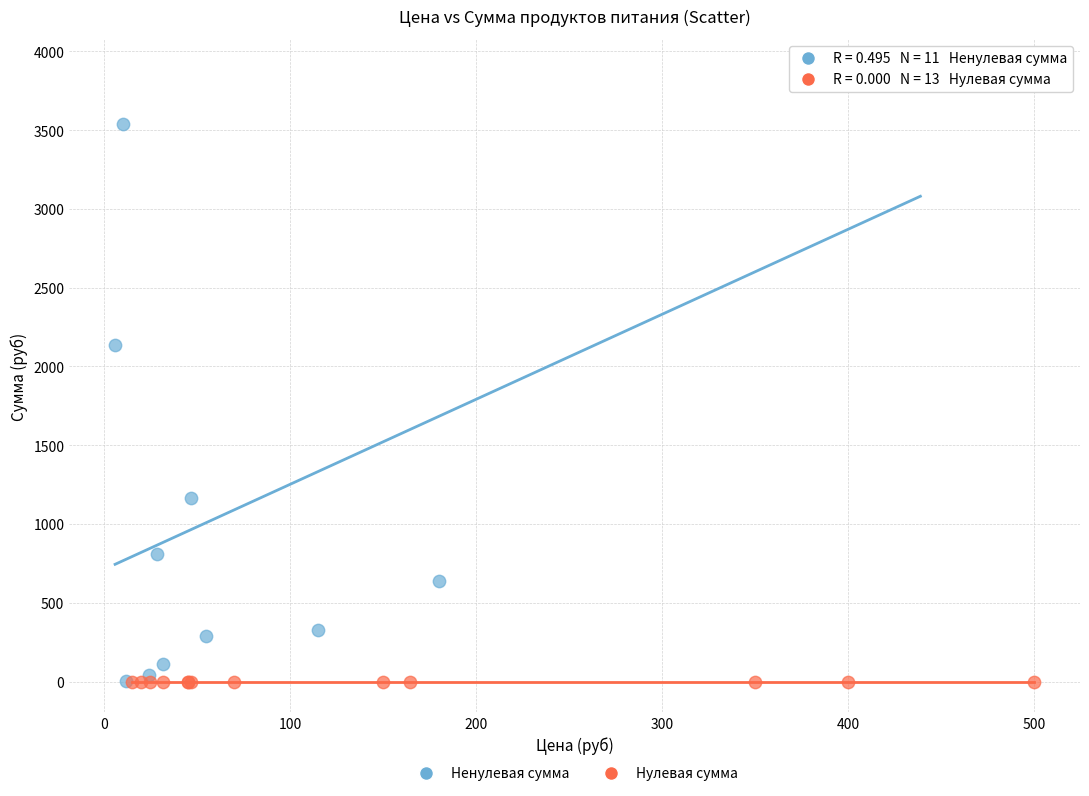

Which series contains the highest Y value?

Ненулевая сумма